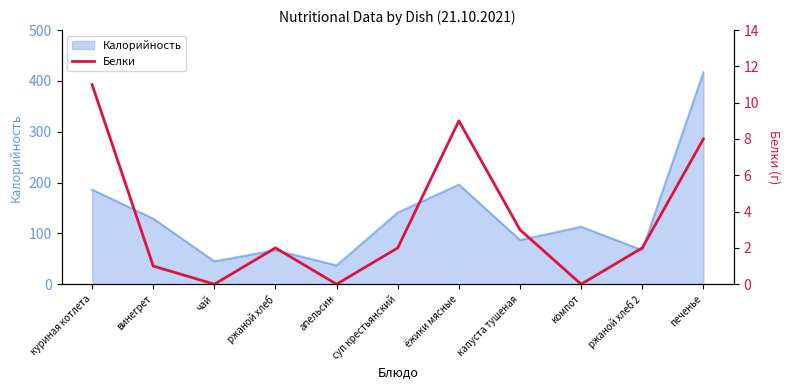

At which category does the data reach its first local peak?

ржаной хлеб